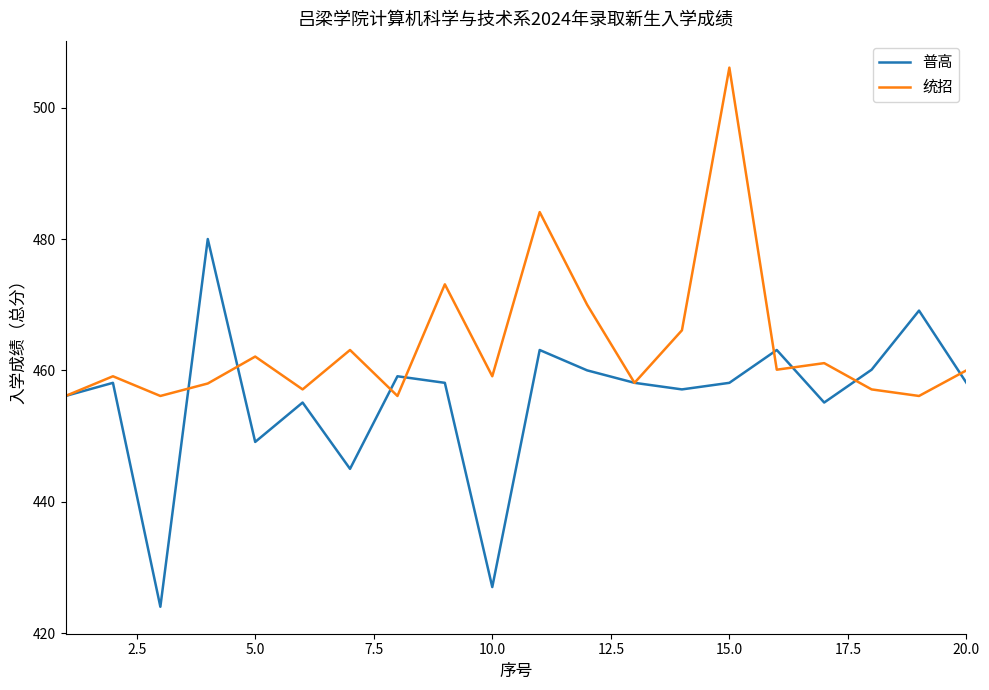

Rank the series by their maximum value, from highest to lowest.

统招, 普高